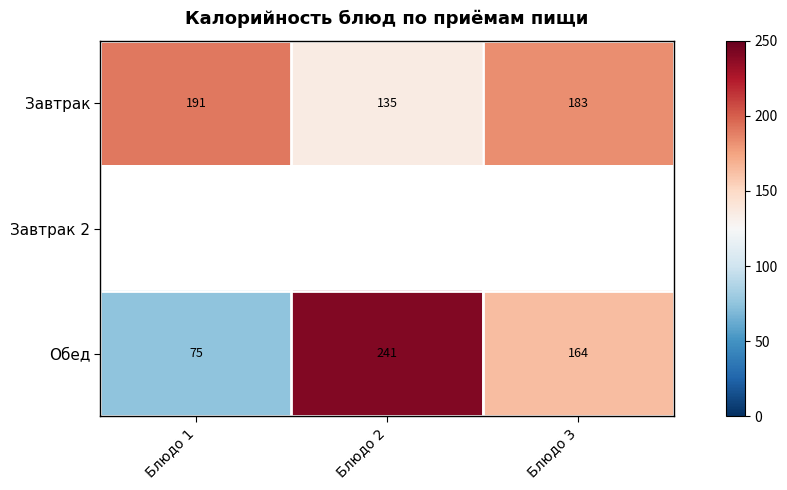

List the labels in order of Обед value, smallest first.

Блюдо 1, Блюдо 3, Блюдо 2